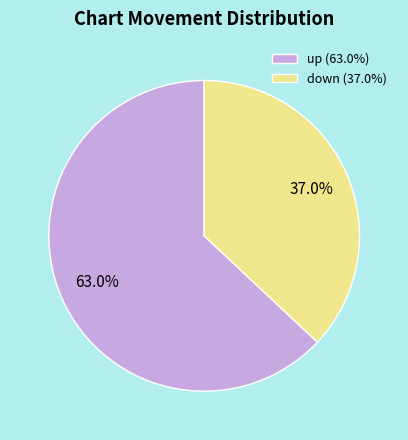

Do down and up together represent more than half of the pie?

Yes